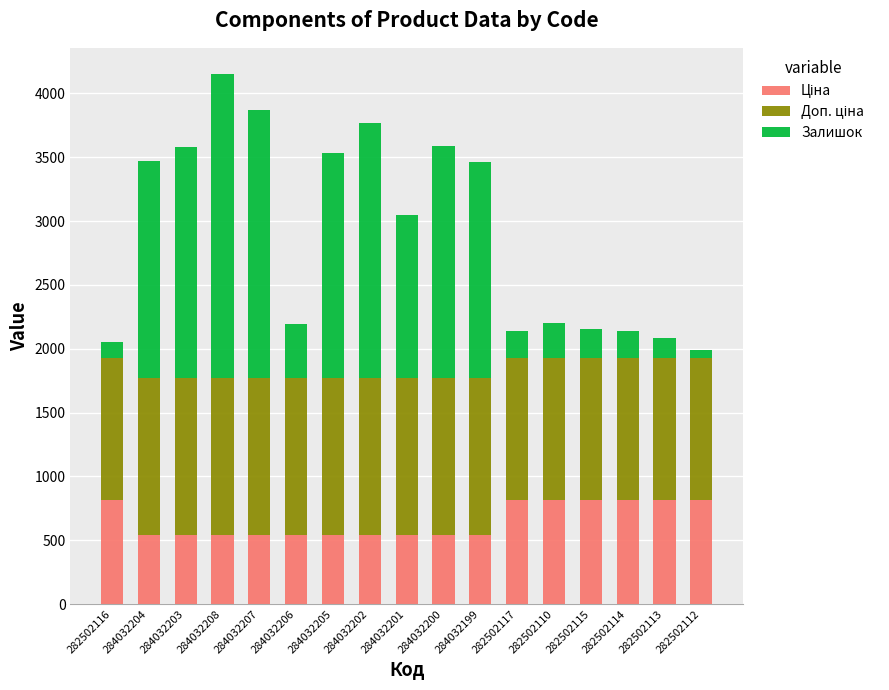

At which category is the sum across all series the highest?

284032208